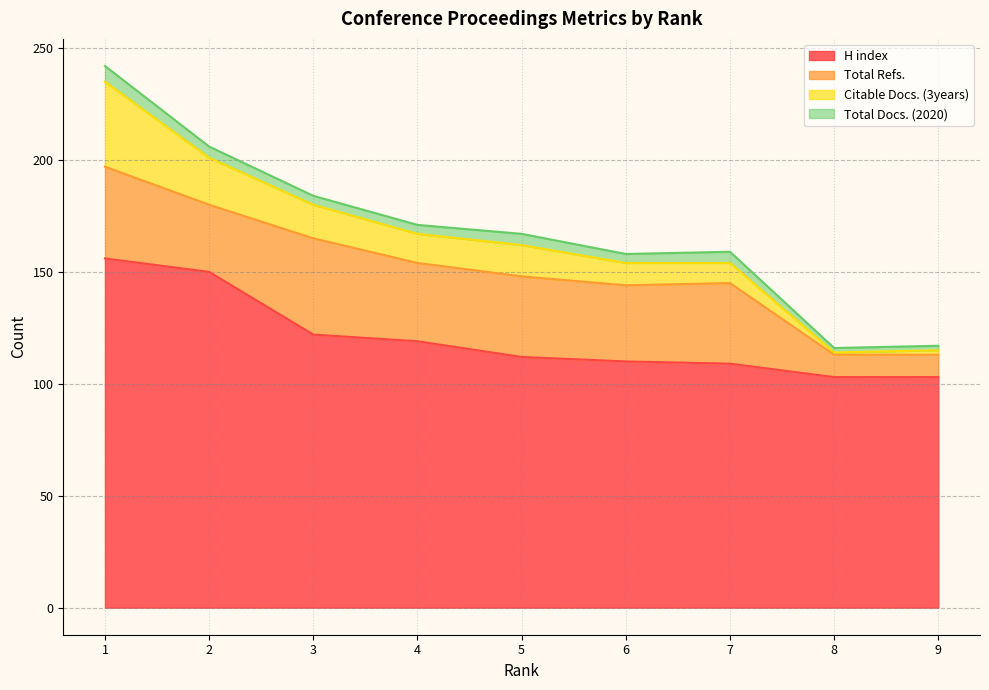

The value of Citable Docs. (3years) at 6 is 4. True or false?

False